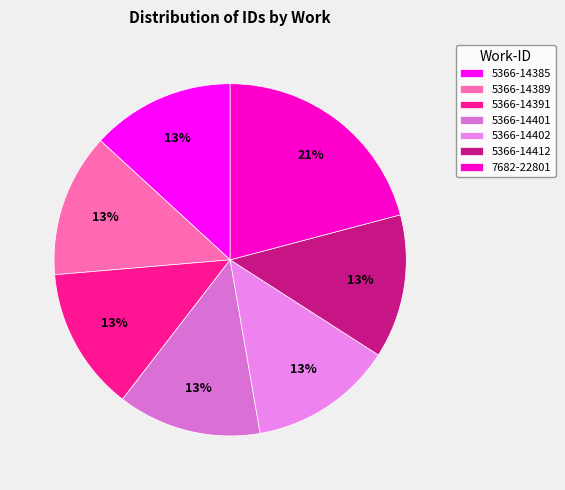

Between 5366-14401 and 5366-14391, which is larger?

5366-14401